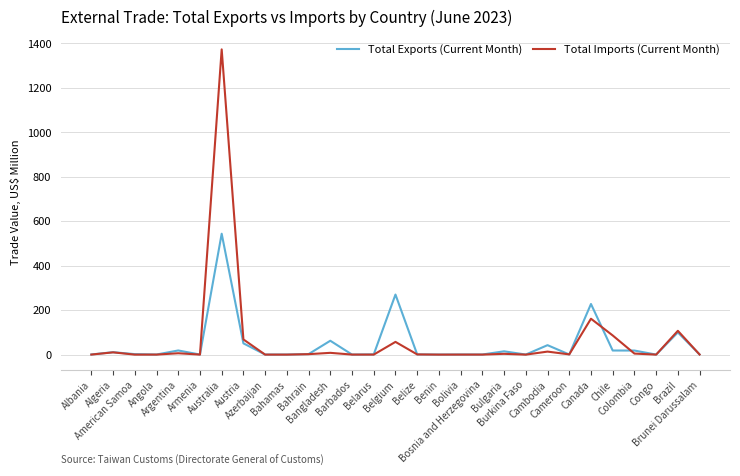

How many values in the Total Imports (Current Month) series exceed 0?

26